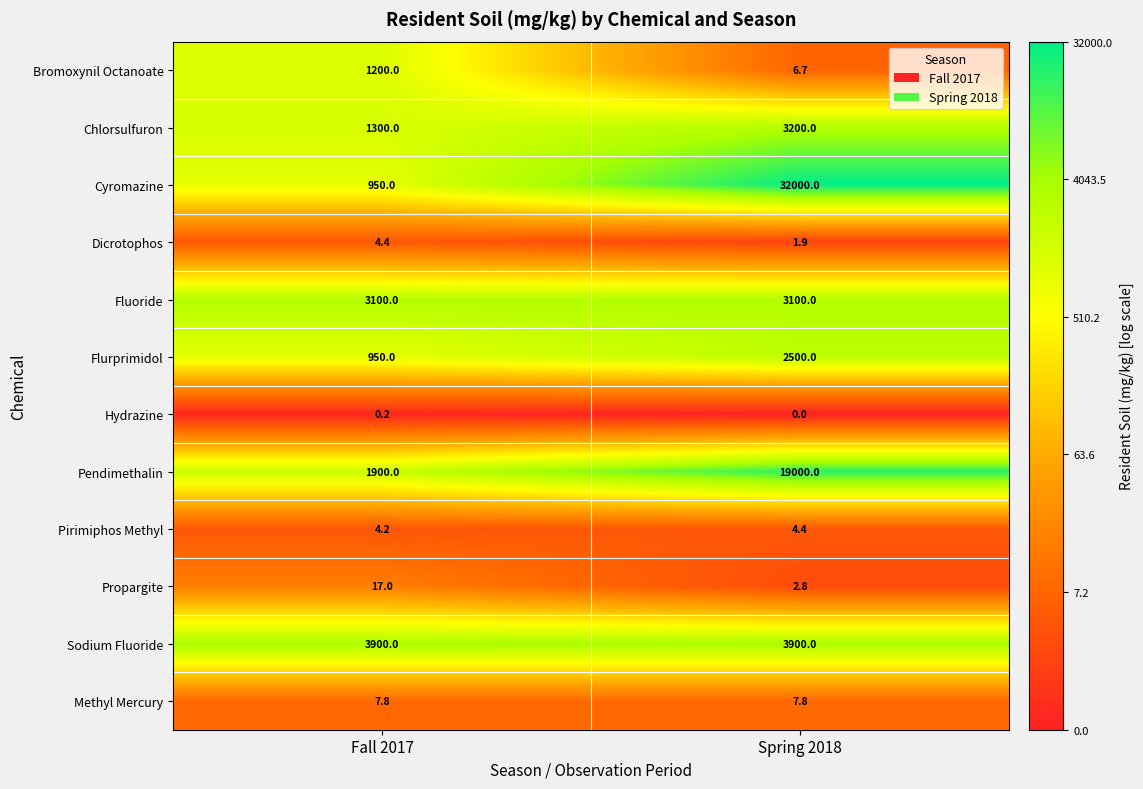

Reading left to right, list all the values displayed in this chart.

Bromoxynil Octanoate: Fall 2017=1200.0	Spring 2018=6.7
Chlorsulfuron: Fall 2017=1300.0	Spring 2018=3200.0
Cyromazine: Fall 2017=950.0	Spring 2018=32000.0
Dicrotophos: Fall 2017=4.4	Spring 2018=1.9
Fluoride: Fall 2017=3100.0	Spring 2018=3100.0
Flurprimidol: Fall 2017=950.0	Spring 2018=2500.0
Hydrazine: Fall 2017=0.2	Spring 2018=0.0
Pendimethalin: Fall 2017=1900.0	Spring 2018=19000.0
Pirimiphos Methyl: Fall 2017=4.2	Spring 2018=4.4
Propargite: Fall 2017=17.0	Spring 2018=2.8
Sodium Fluoride: Fall 2017=3900.0	Spring 2018=3900.0
Methyl Mercury: Fall 2017=7.8	Spring 2018=7.8